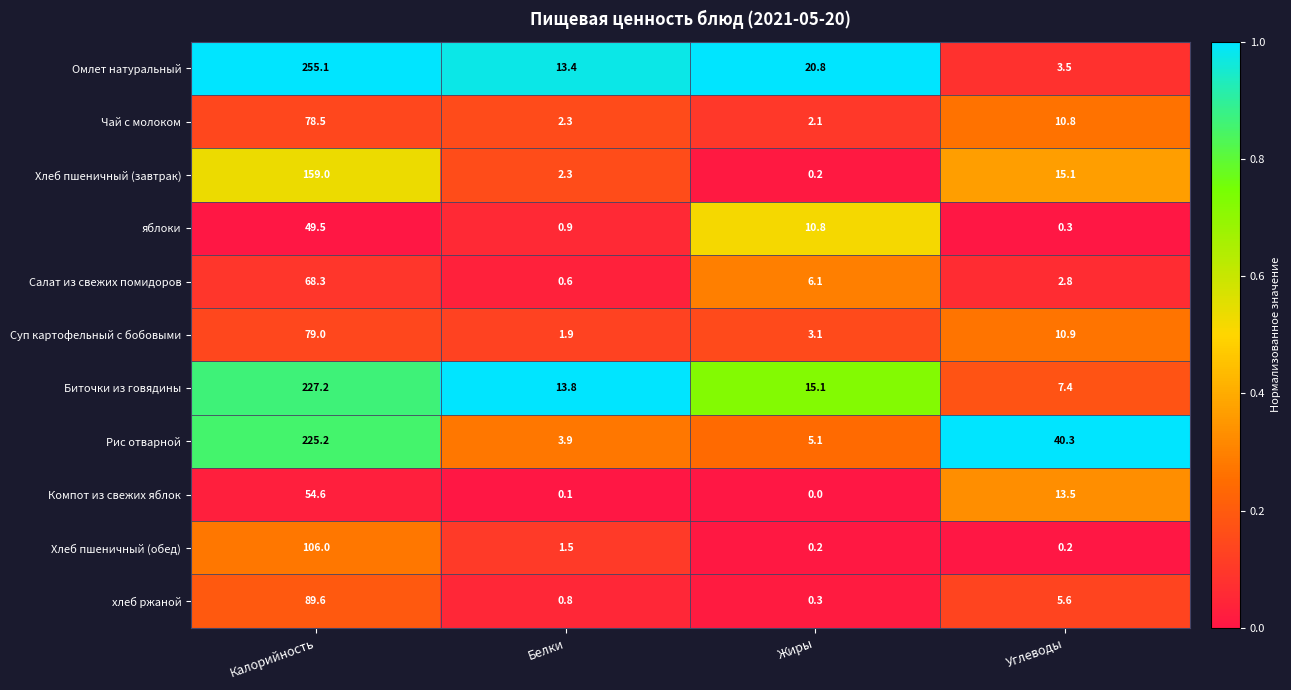

True or false: Компот из свежих яблок has a value of 13.5 at Углеводы.

True